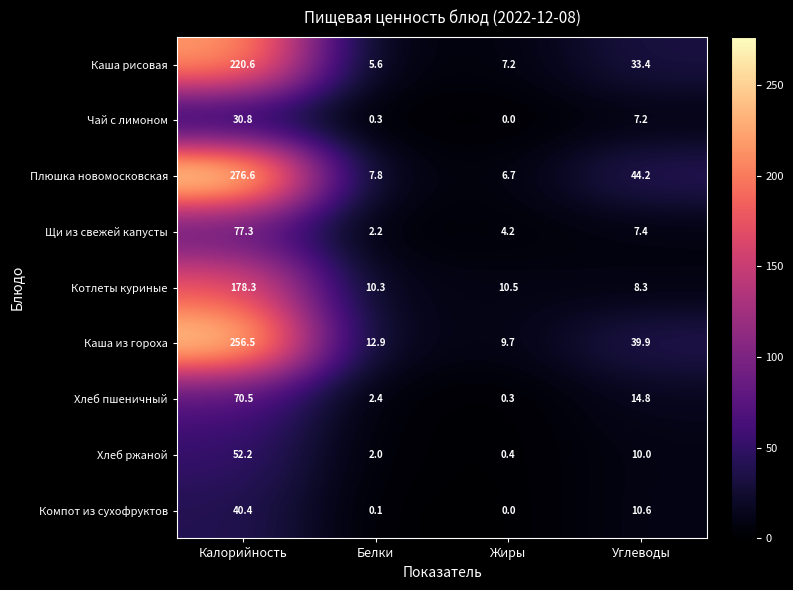

At Углеводы, list the series in order from smallest to largest.

Чай с лимоном, Щи из свежей капусты, Котлеты куриные, Хлеб ржаной, Компот из сухофруктов, Хлеб пшеничный, Каша рисовая, Каша из гороха, Плюшка новомосковская